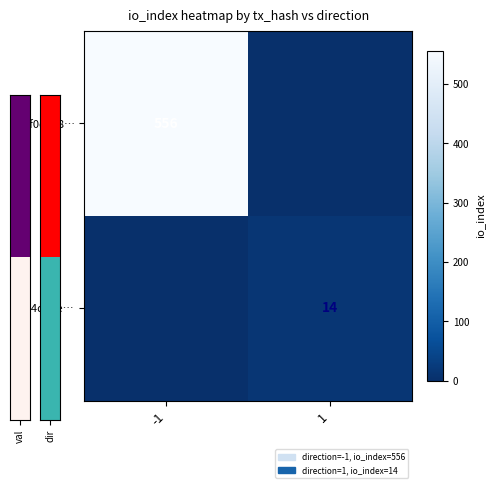

The value of fd94d5ee… at 1 is 25. True or false?

False